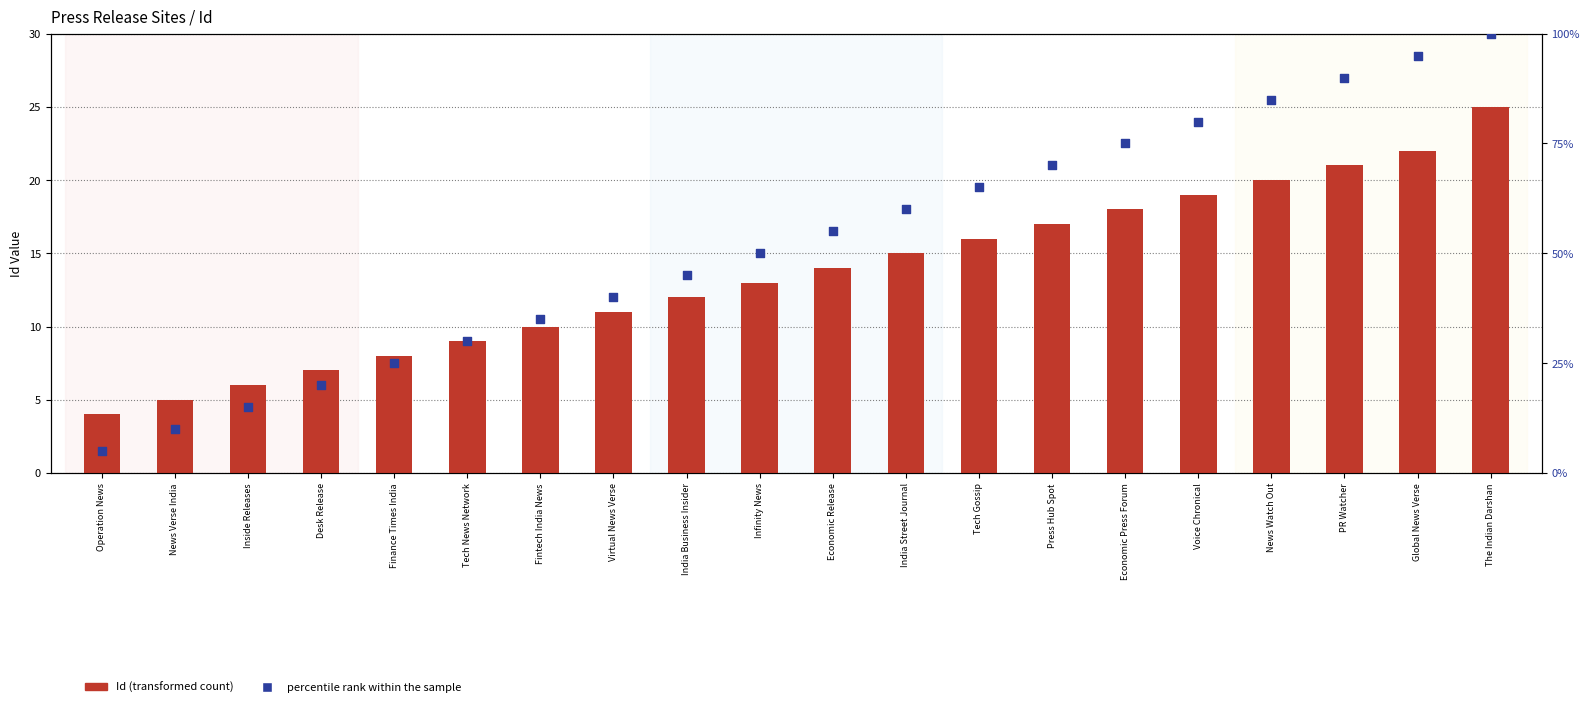

Which series has the largest Y range (max minus min)?

percentile rank within the sample